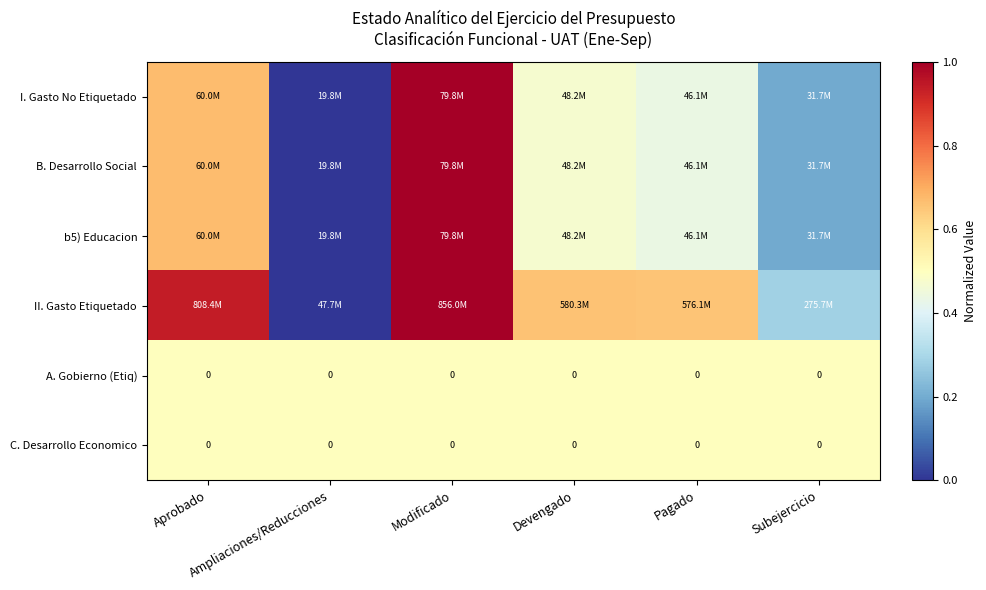

Is it true that II. Gasto Etiquetado equals 1.8 at Modificado?

False